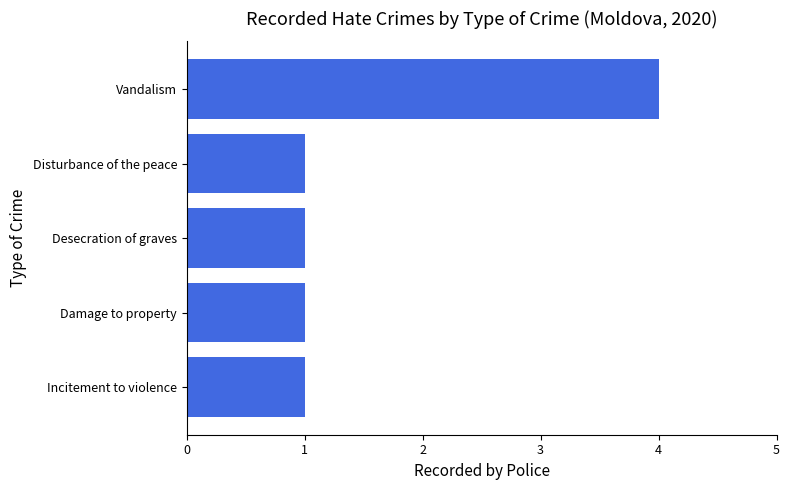

The chart shows a value of 0 at Desecration of graves. True or false?

False